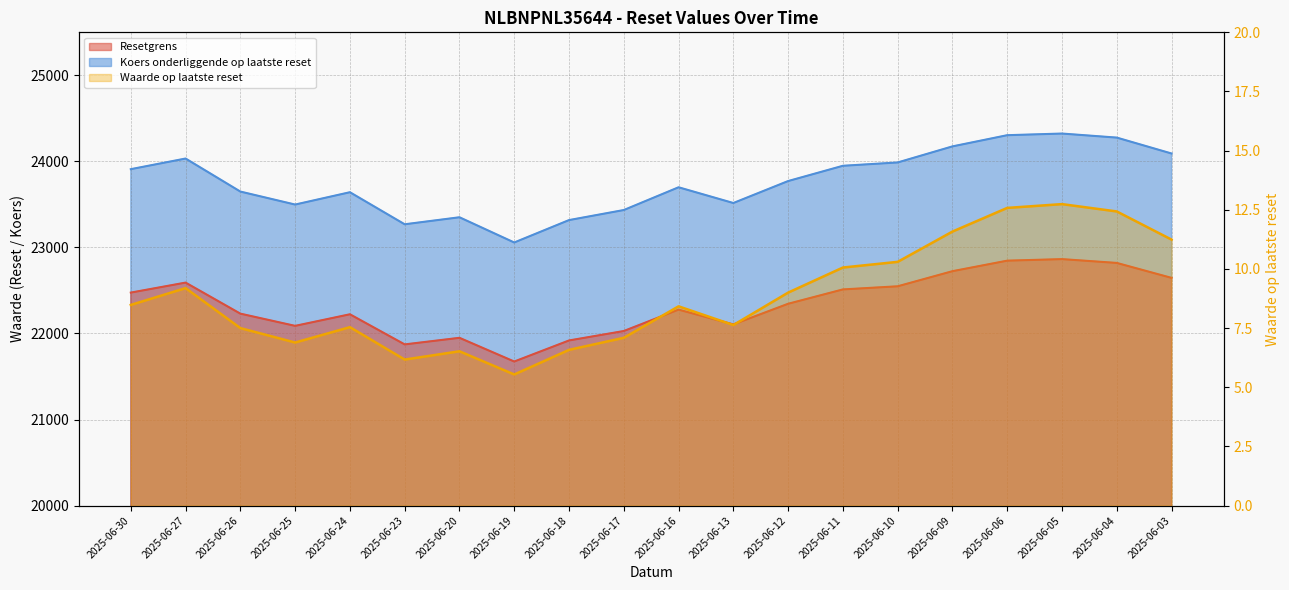

Which category has the highest value in the Resetgrens series?

2025-06-05